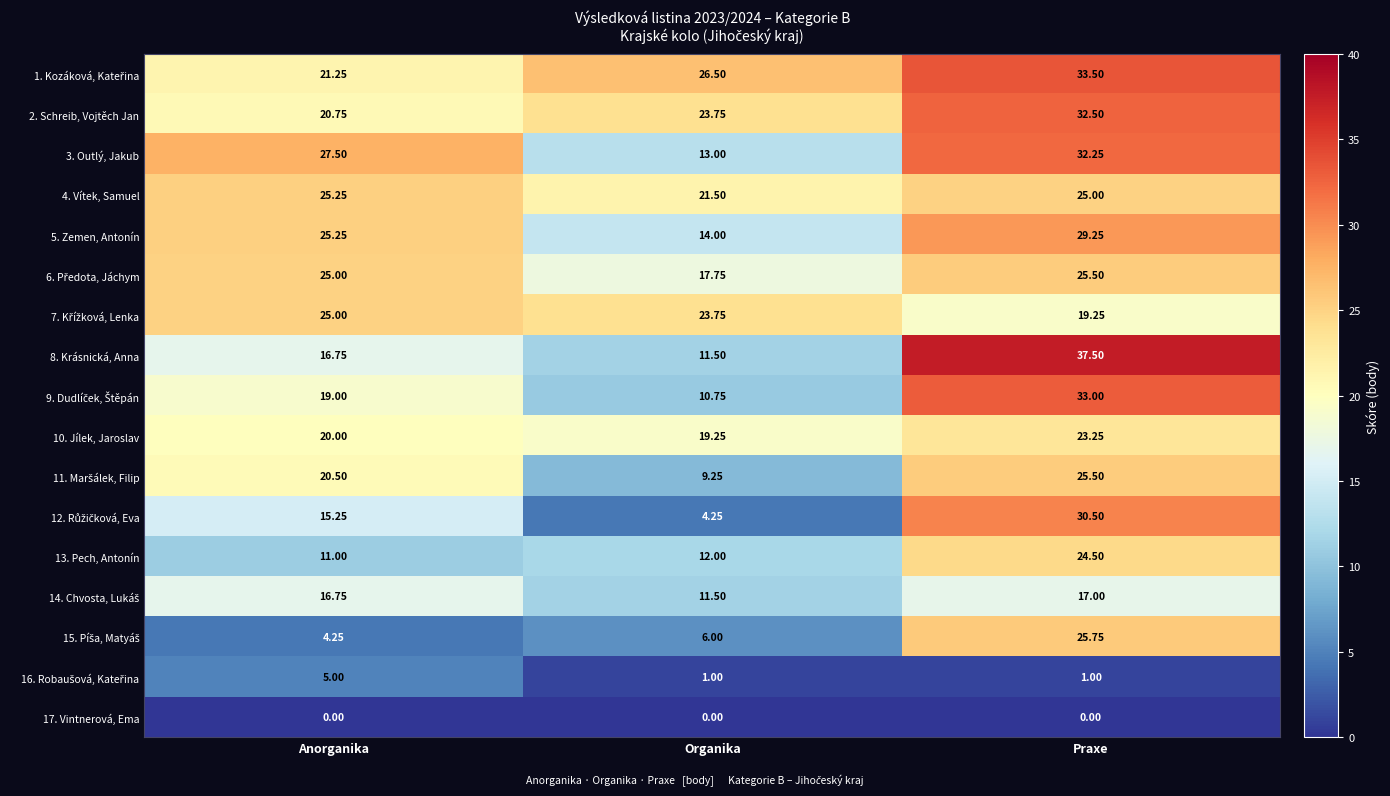

How many series are shown in this chart?

17